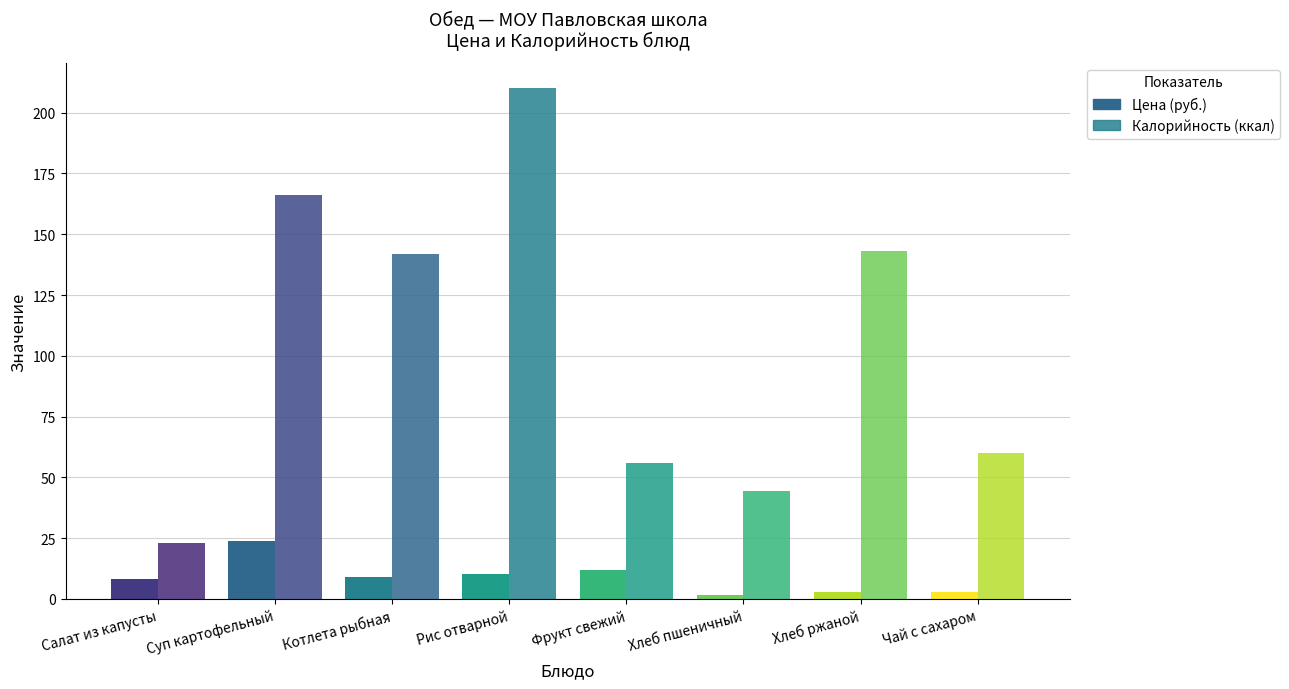

Which category has the highest value in the Цена (руб.) series?

Суп картофельный